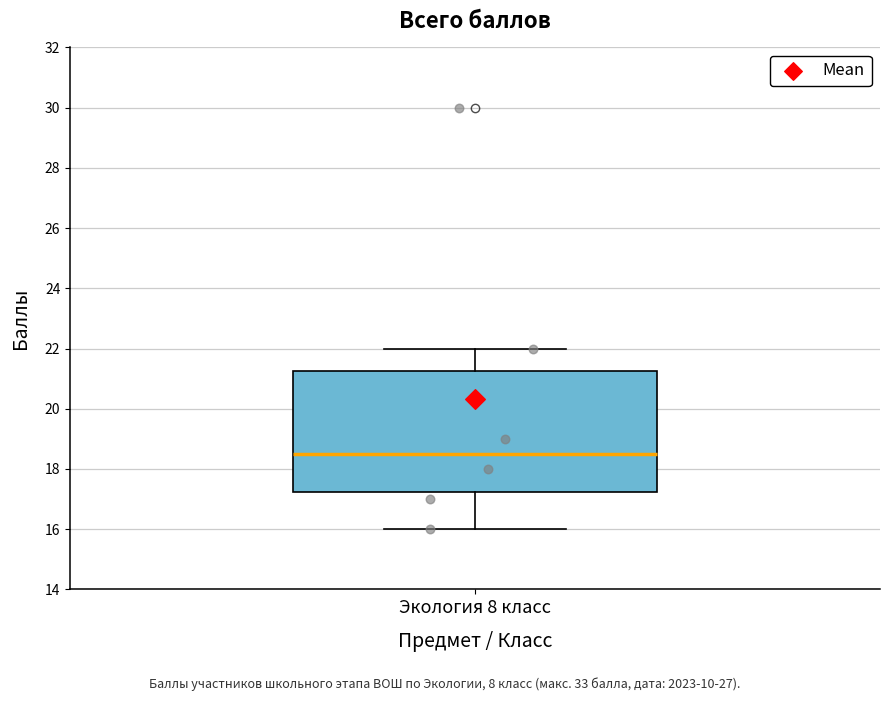

Read this box plot against the y-axis: the position of the median line, the range covered by the box, and the ends of both whiskers. The values are not printed on the chart, so give them approximately, as read against the axis.

median 18.6, box 17.2 to 21.2, whiskers 16.0 to 22.0